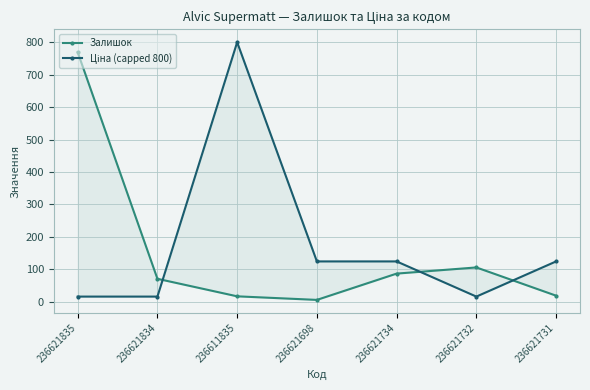

At which category is the sum across all series the highest?

236611835